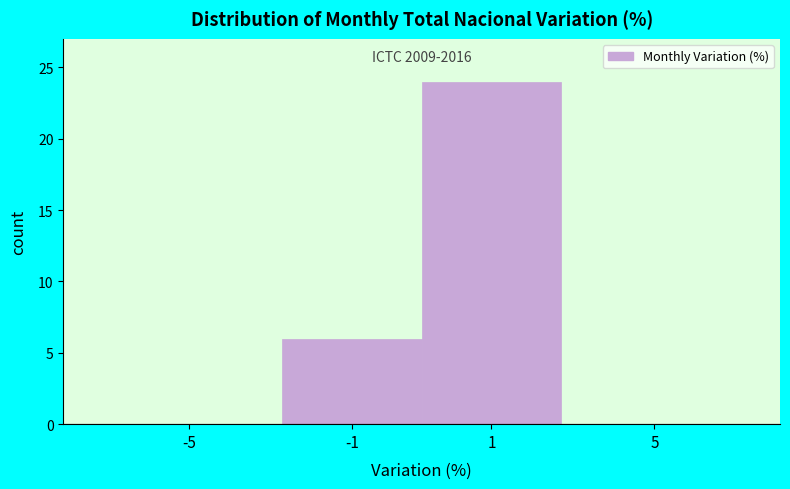

Reading left to right, extract all data points from this chart.

-5=0	-1=6	1=24	5=0